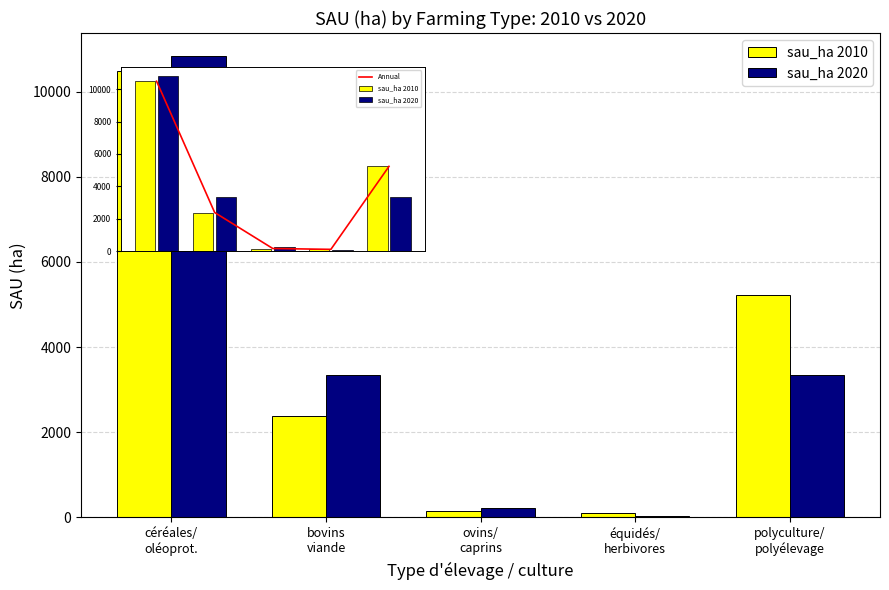

What is the label of the 2nd bar from the left?

bovins
viande